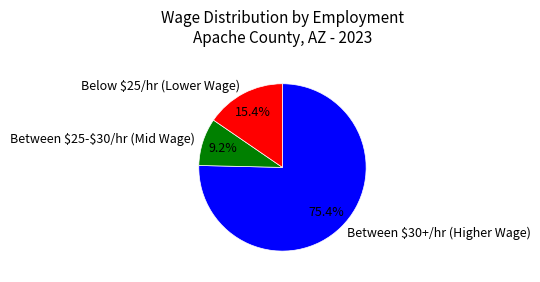

Does any single category account for the majority?

Yes